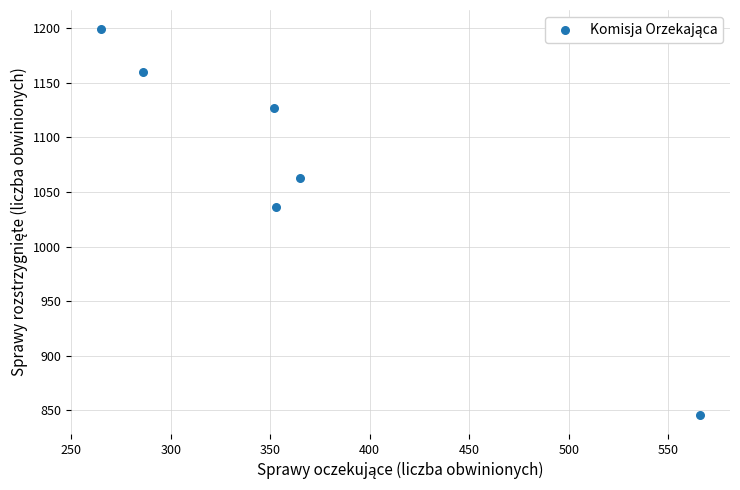

What is the average Y value?

1072